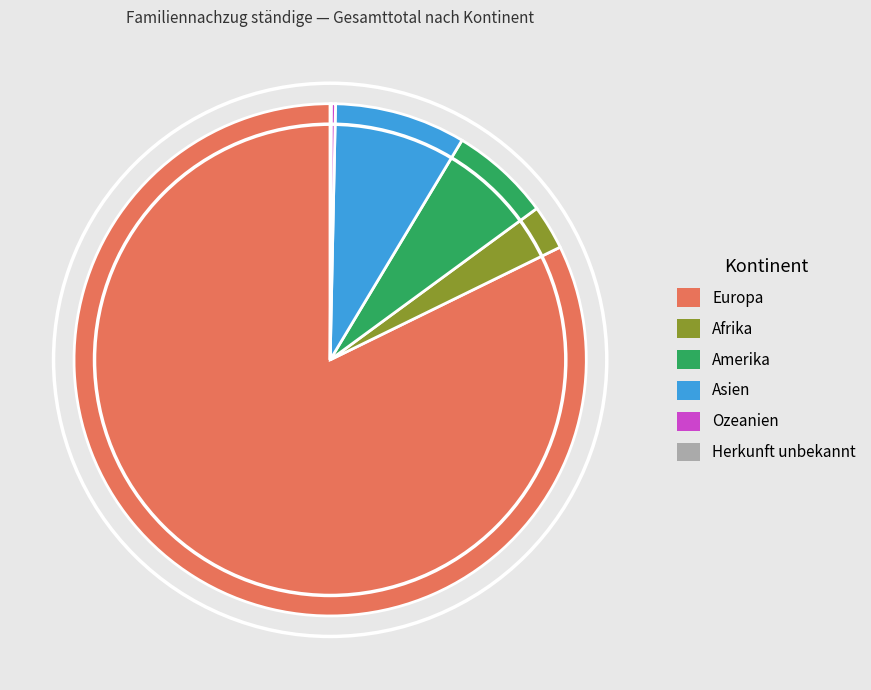

Is there any slice that represents more than half of the pie?

Yes